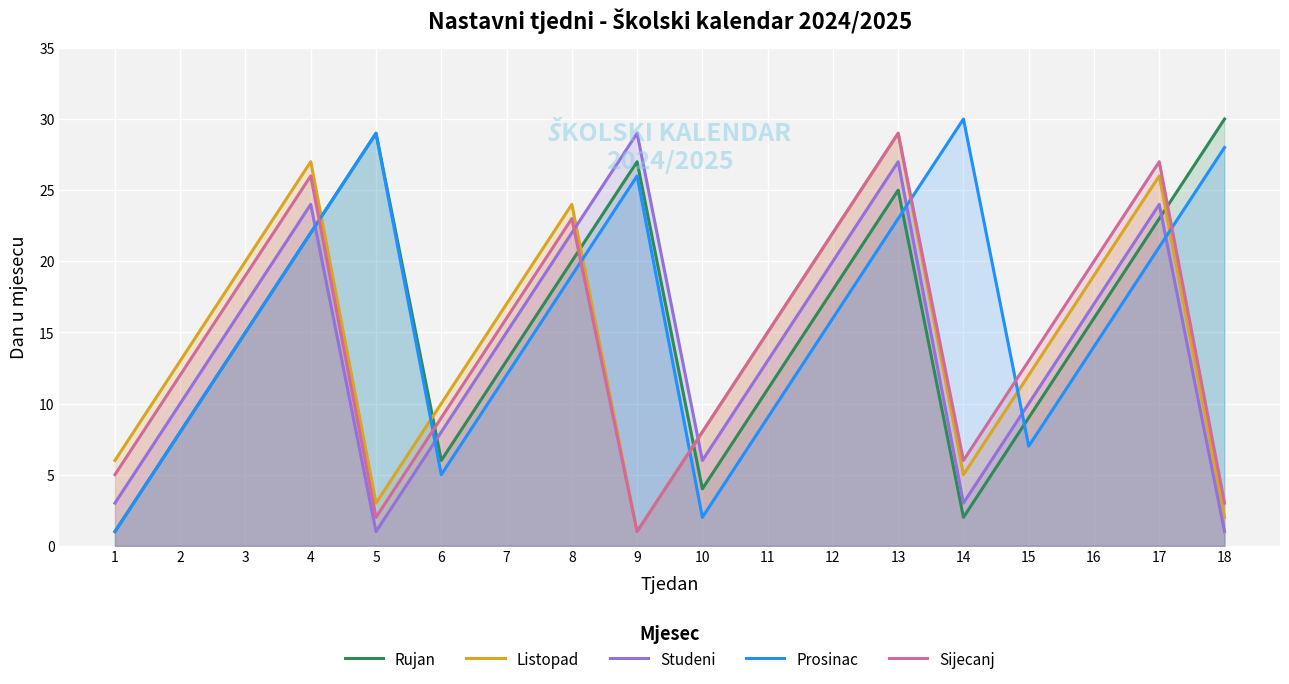

What is the average value of the Studeni series?

14